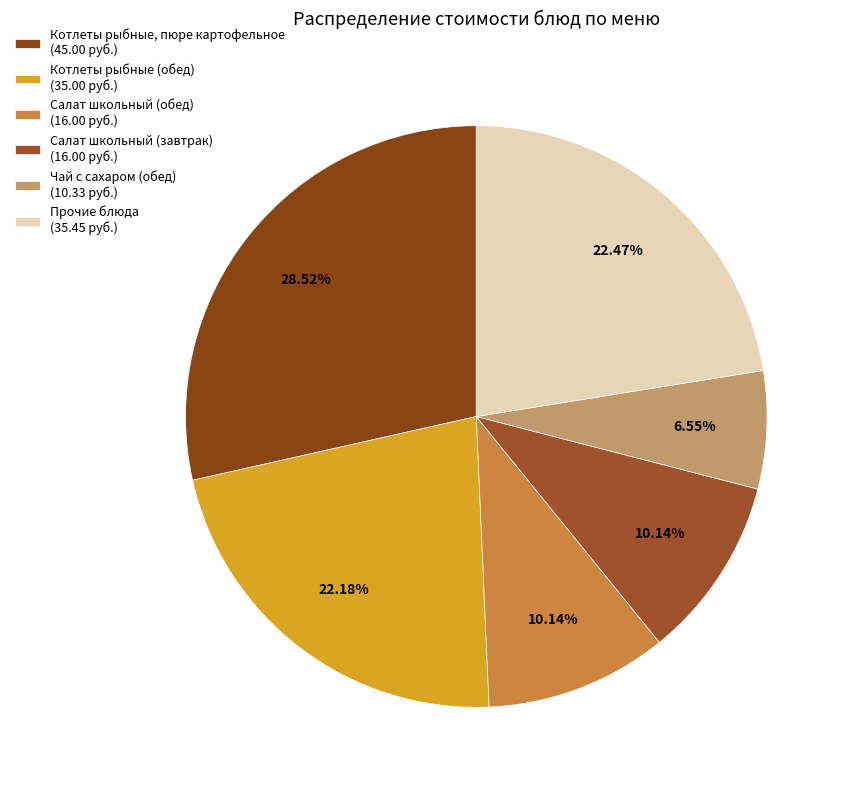

Is there a majority slice in this chart?

No